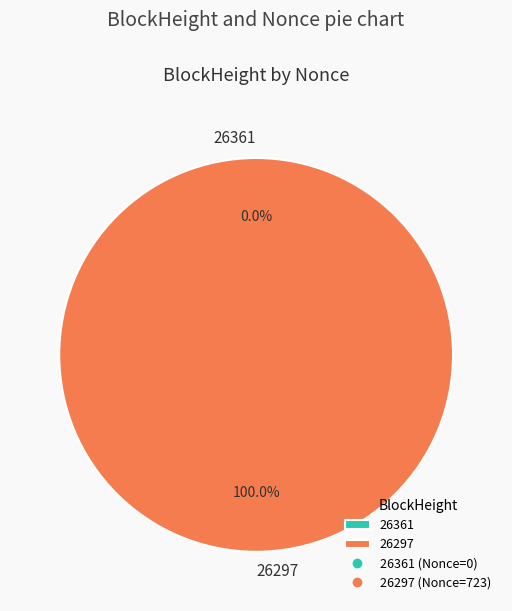

What is the largest slice in the pie chart?

26297